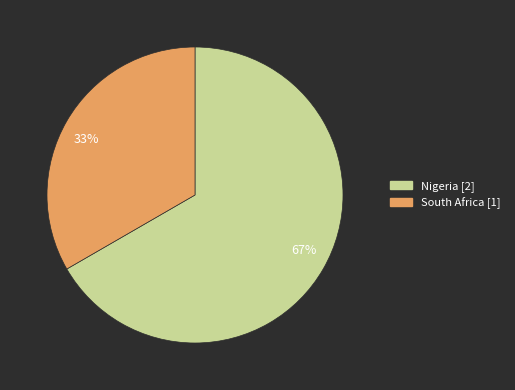

Which slice represents more than half of the pie?

Nigeria